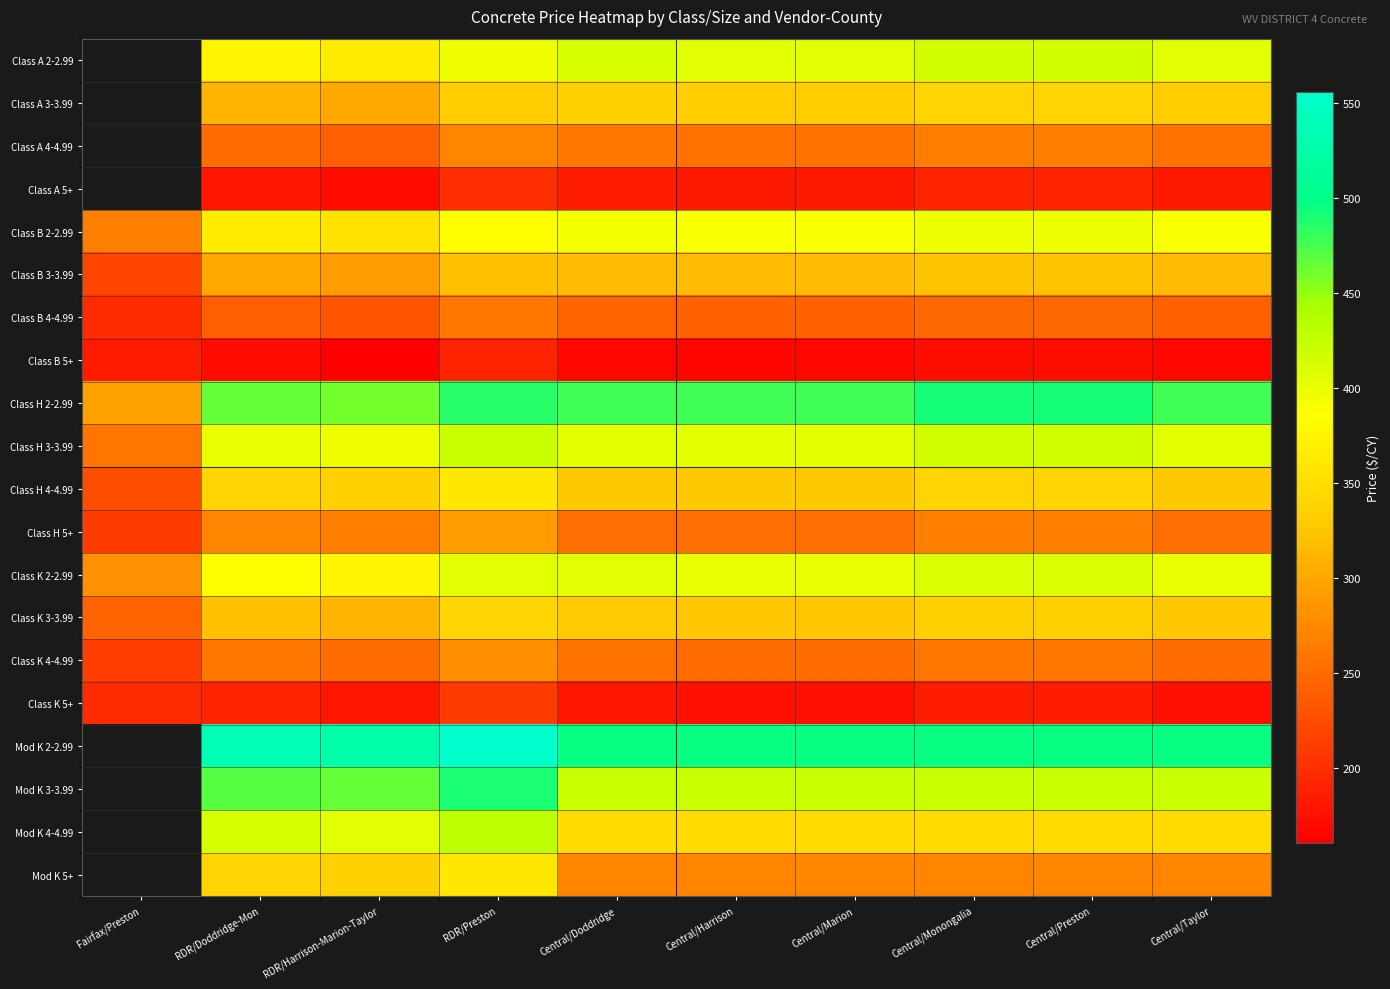

The Class H 3-3.99 series shows 606.9 at RDR/Doddridge-Mon. True or false?

False